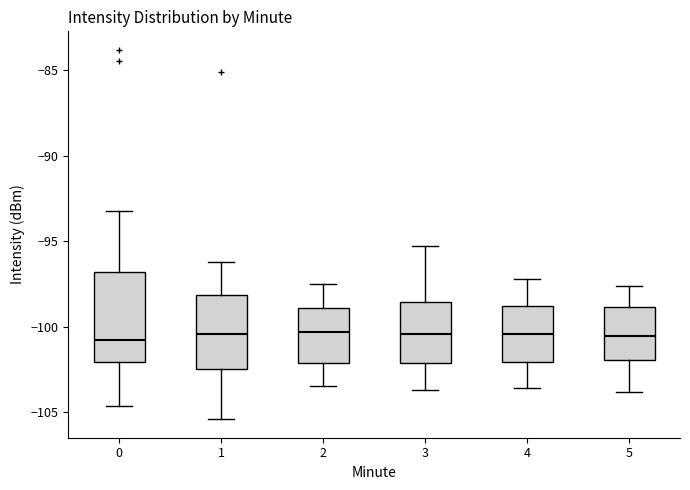

Reading left to right, transcribe this box plot: for each box, give where its median line is, the range the box spans, and where its two whiskers end, as read against the y-axis. The values are not printed on the chart, so give them approximately, as read against the axis.

0: median -101.0, box -102.0 to -97.0, whiskers -104.5 to -93.0
1: median -100.5, box -102.5 to -98.0, whiskers -105.5 to -96.0
2: median -100.5, box -102.0 to -99.0, whiskers -103.5 to -97.5
3: median -100.5, box -102.0 to -98.5, whiskers -103.5 to -95.5
4: median -100.5, box -102.0 to -99.0, whiskers -103.5 to -97.0
5: median -100.5, box -102.0 to -99.0, whiskers -104.0 to -97.5